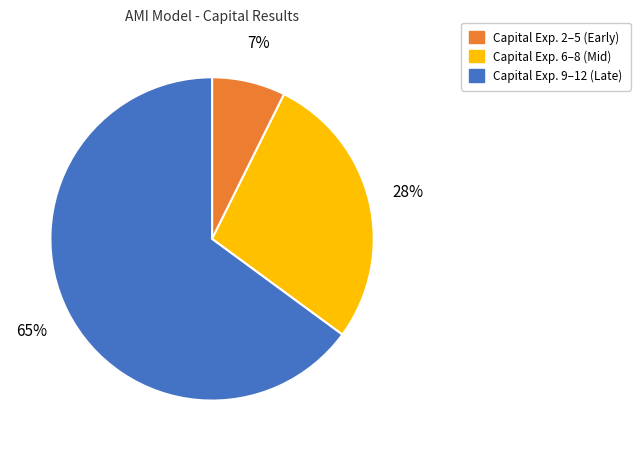

What is the largest slice in the pie chart?

Capital Exp. 9–12 (Late)